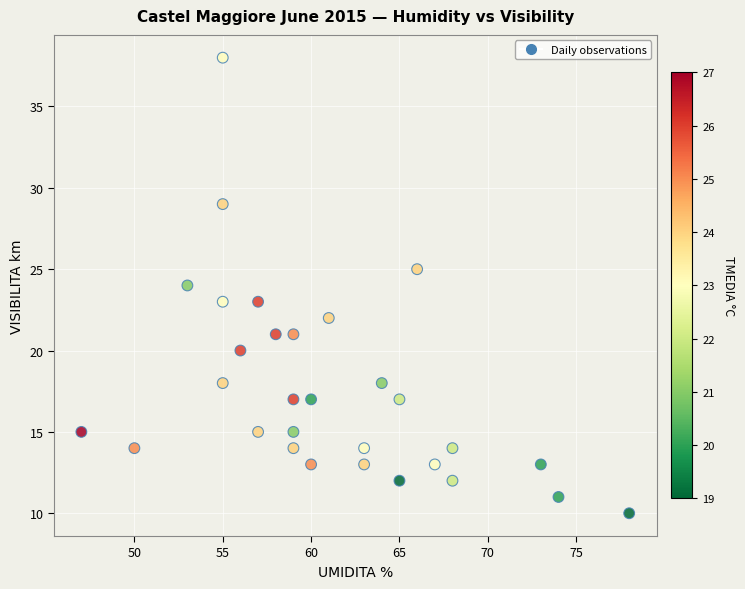

What is the range of X values (max minus min)?

31